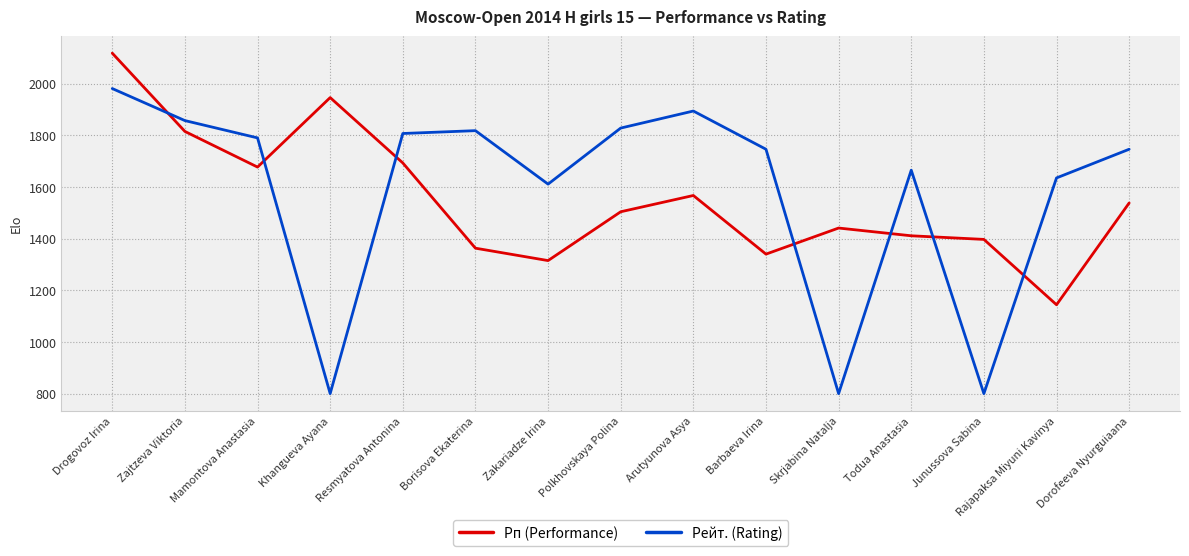

True or false: Рейт. (Rating) has a value of 1818 at Borisova Ekaterina.

True